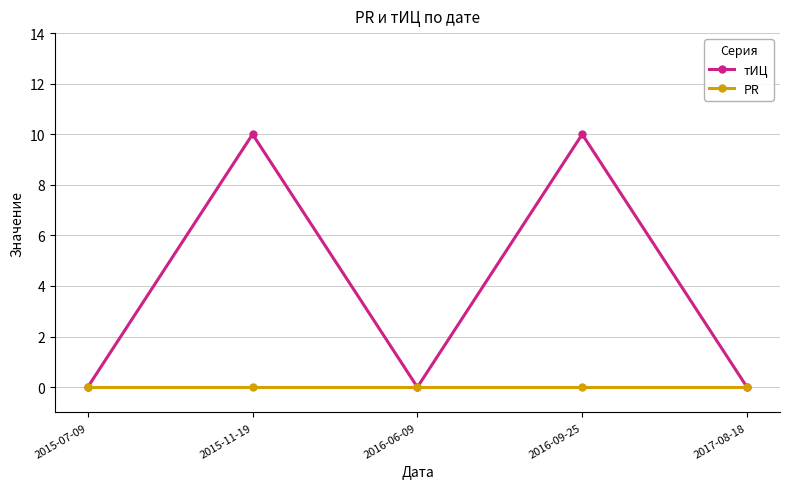

What is the highest value of the тИЦ series?

10